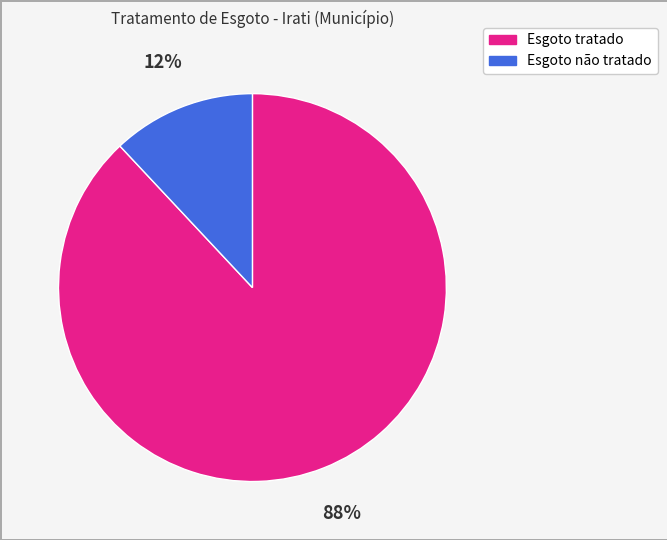

Approximately how many times larger is the value at Esgoto tratado compared to Esgoto não tratado?

7.3